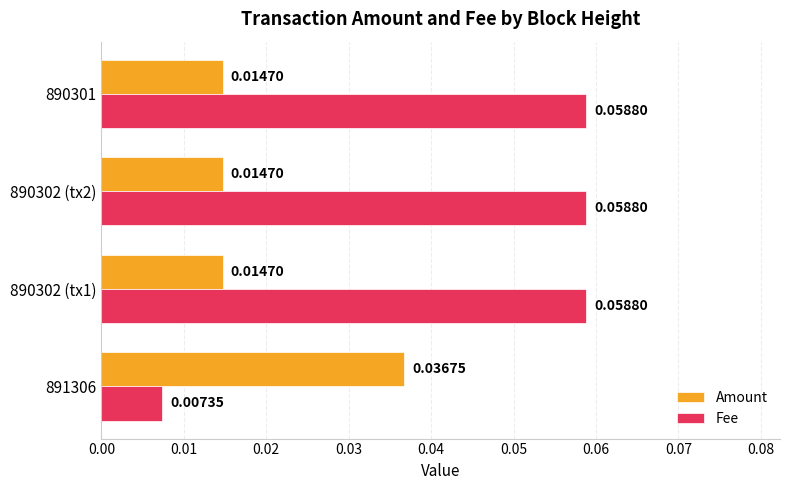

List the series in order of their peak value, highest first.

Fee, Amount